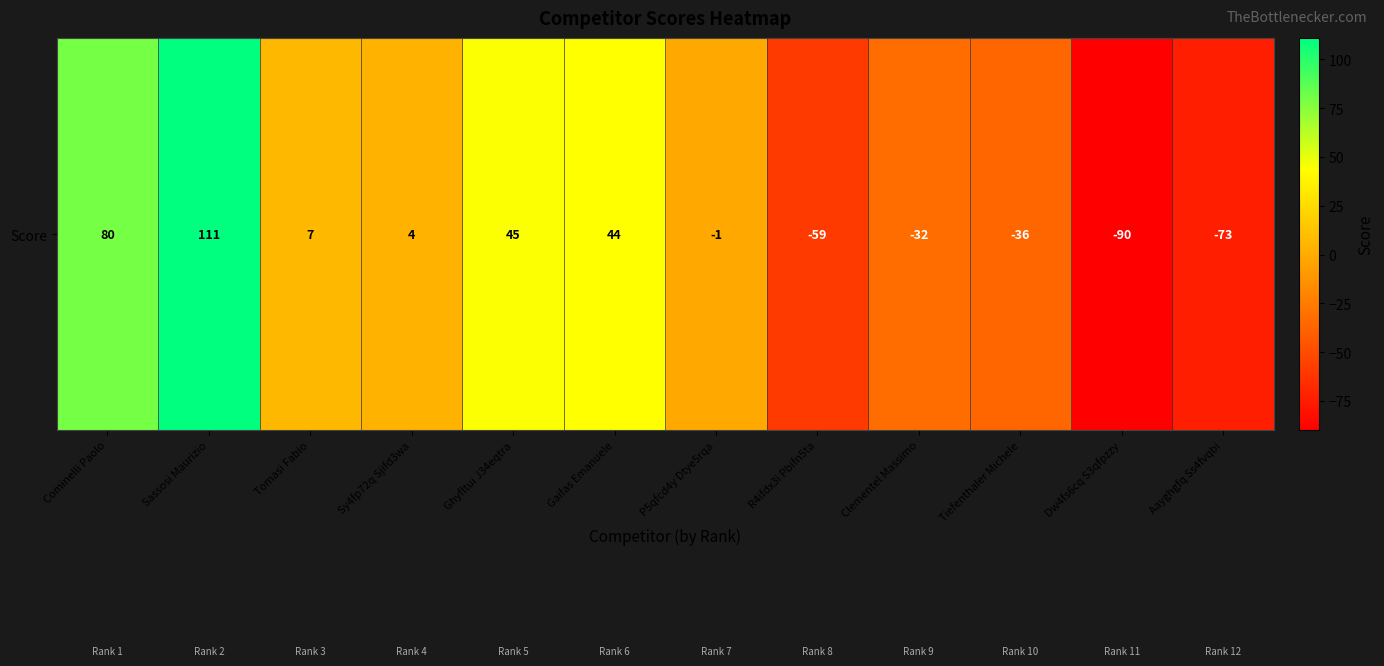

Between Sy4fp72q Sjifd3wa and Clementel Massimo, which is larger?

Sy4fp72q Sjifd3wa